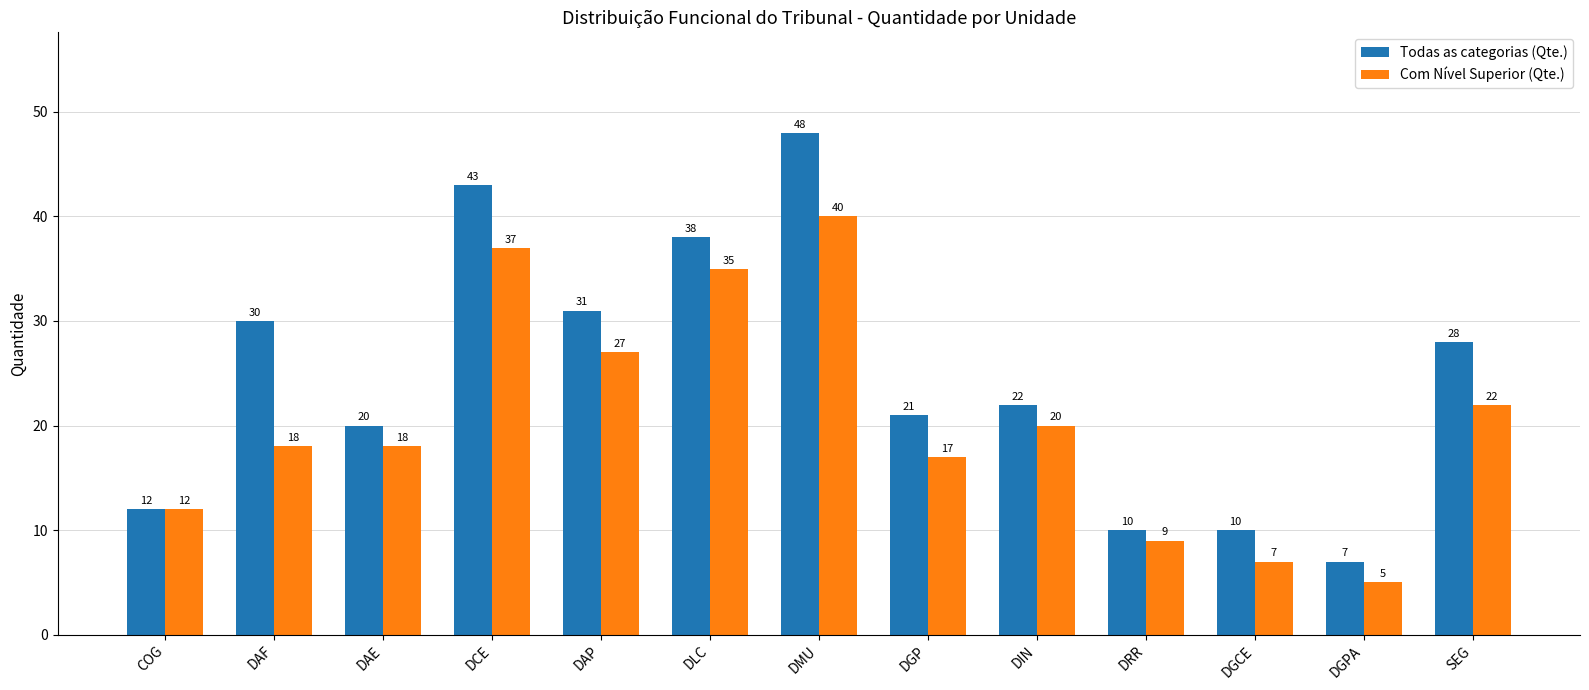

At DCE, list the series in order from largest to smallest.

Todas as categorias (Qte.), Com Nível Superior (Qte.)